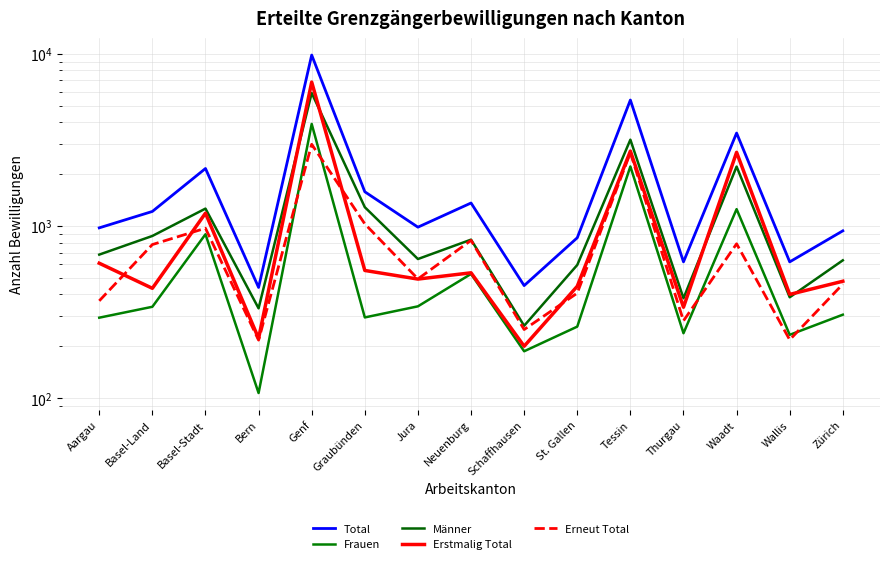

What is the lowest value of the Erstmalig Total series?

200